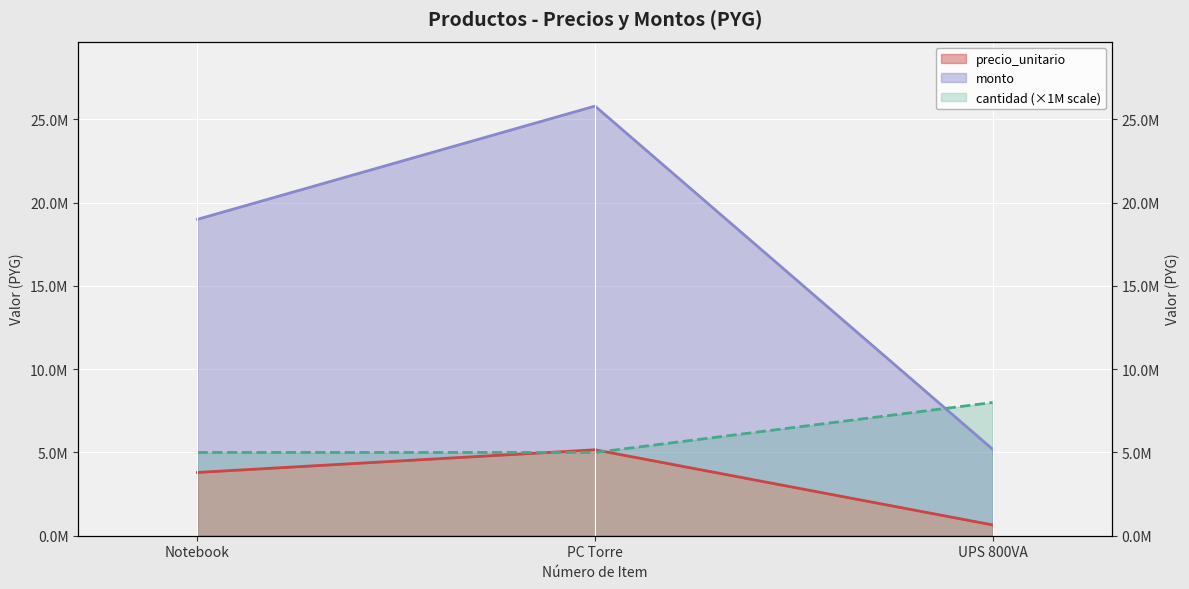

Between Notebook and PC Torre, which is larger?

PC Torre